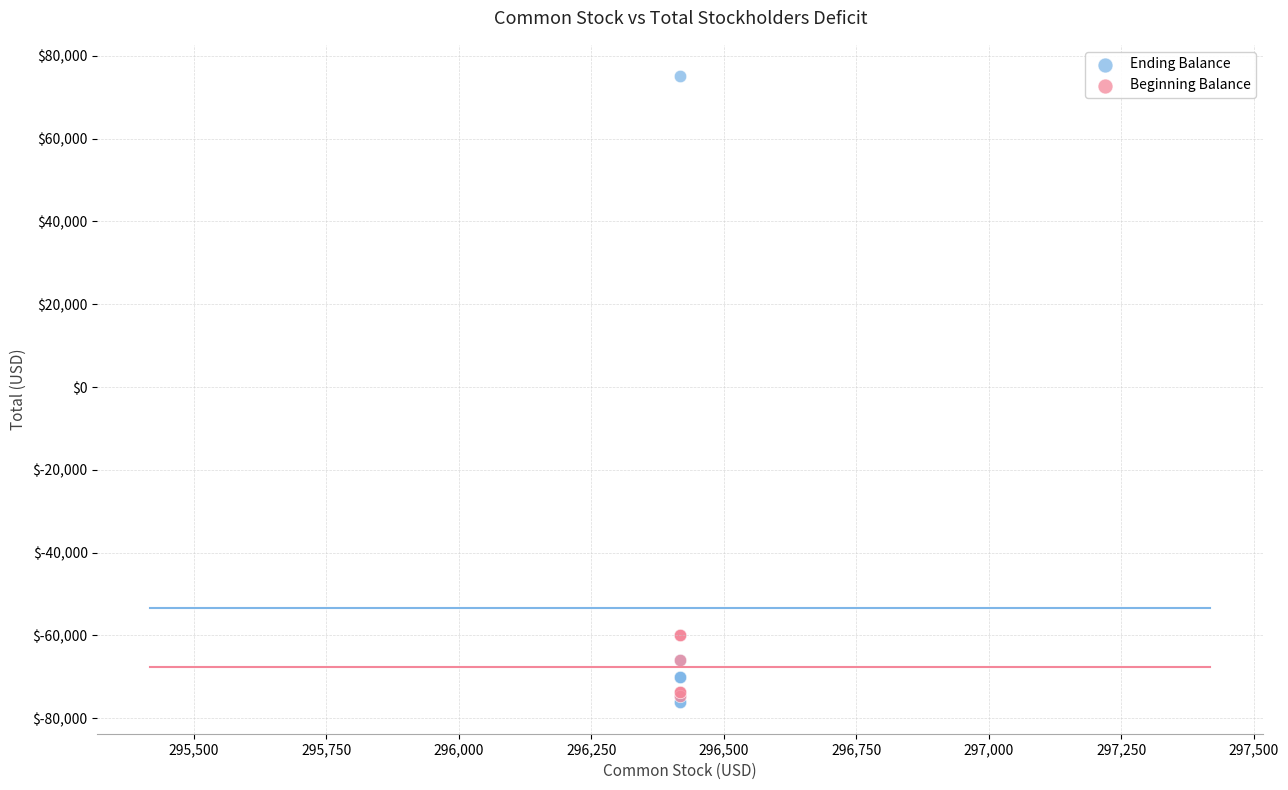

Which series has the largest Y range (max minus min)?

Ending Balance